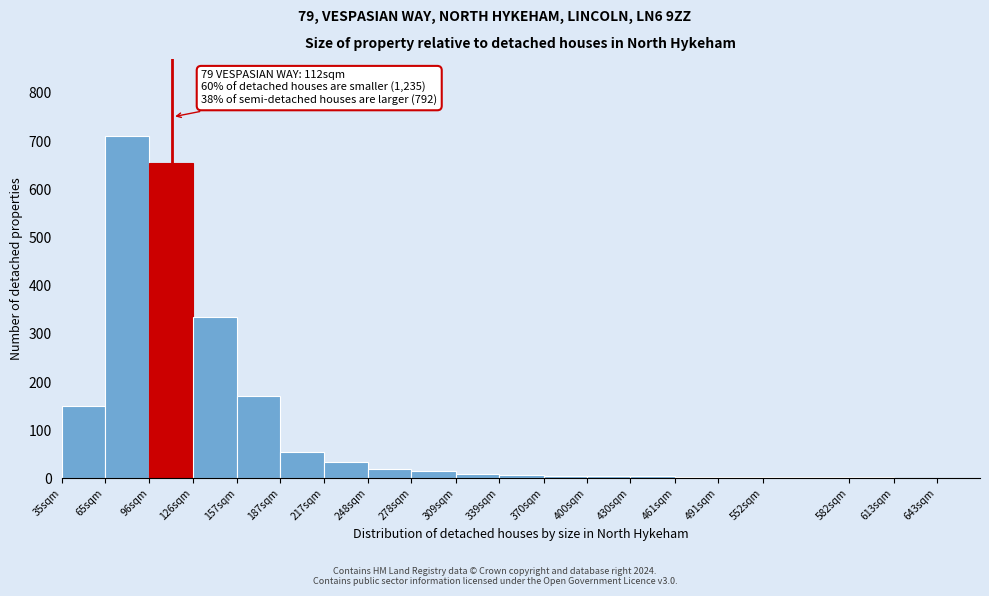

True or false: the data shows 55 at 187sqm.

True